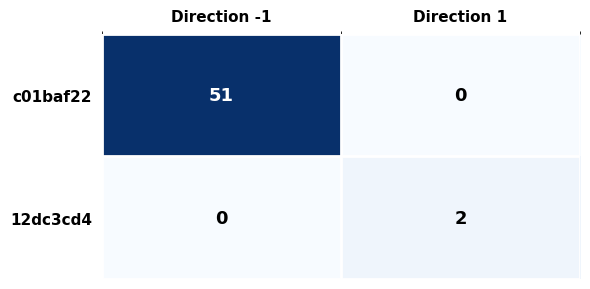

What is the total value across all series at Direction -1?

51